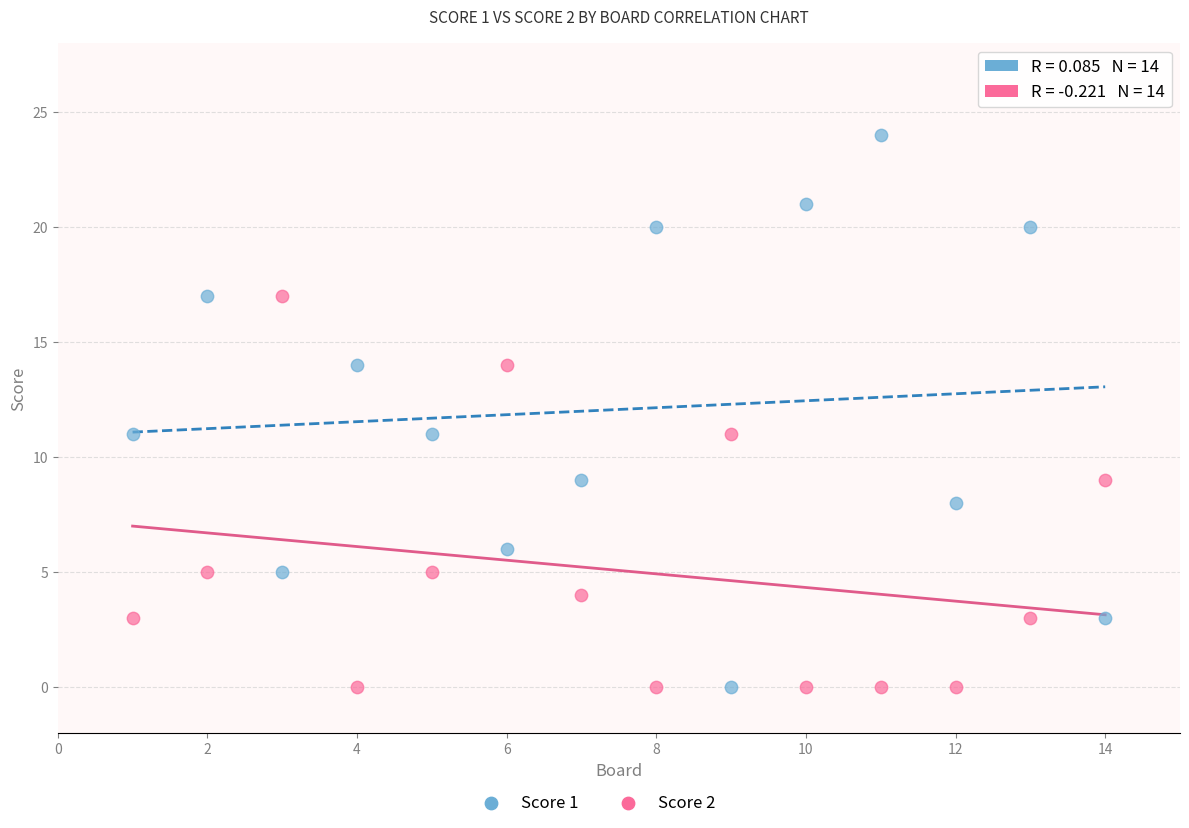

Which series has the largest Y range (max minus min)?

Score 1